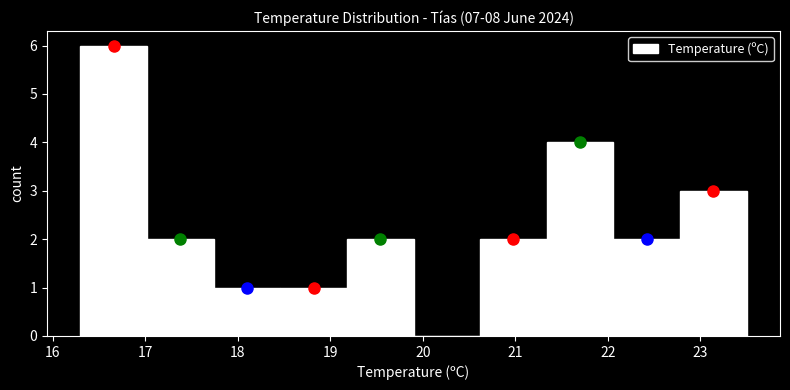

Over which range of the x-axis is the bar tallest?

16.30 to 17.02